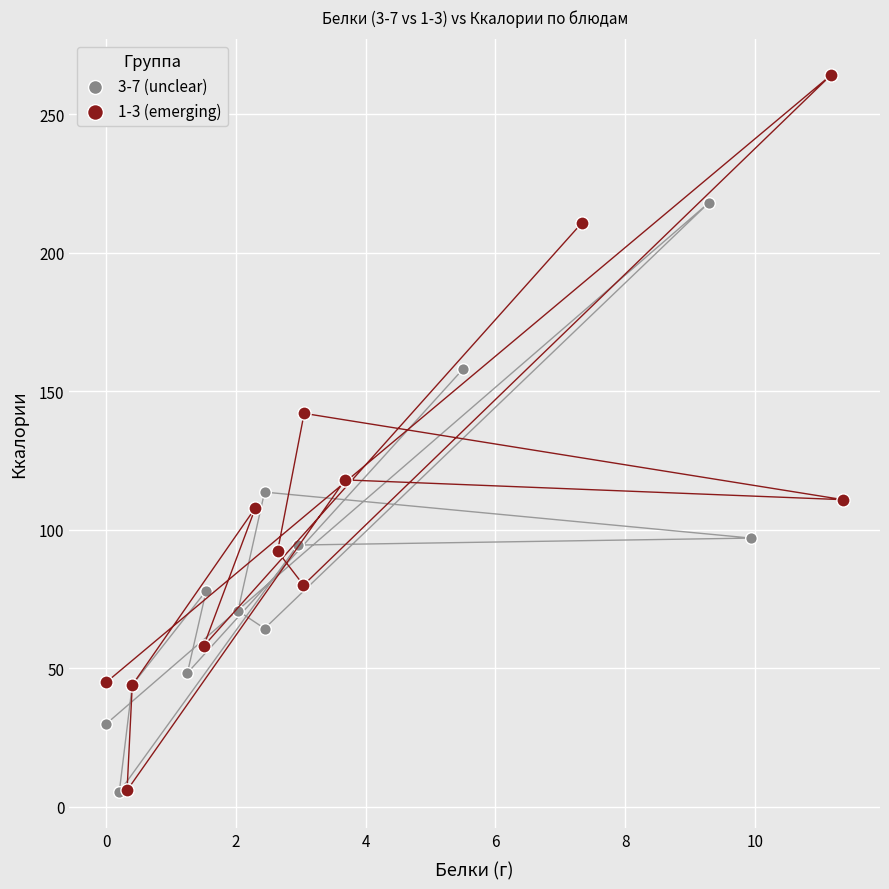

Which series reaches the maximum Y coordinate?

1-3 (emerging)